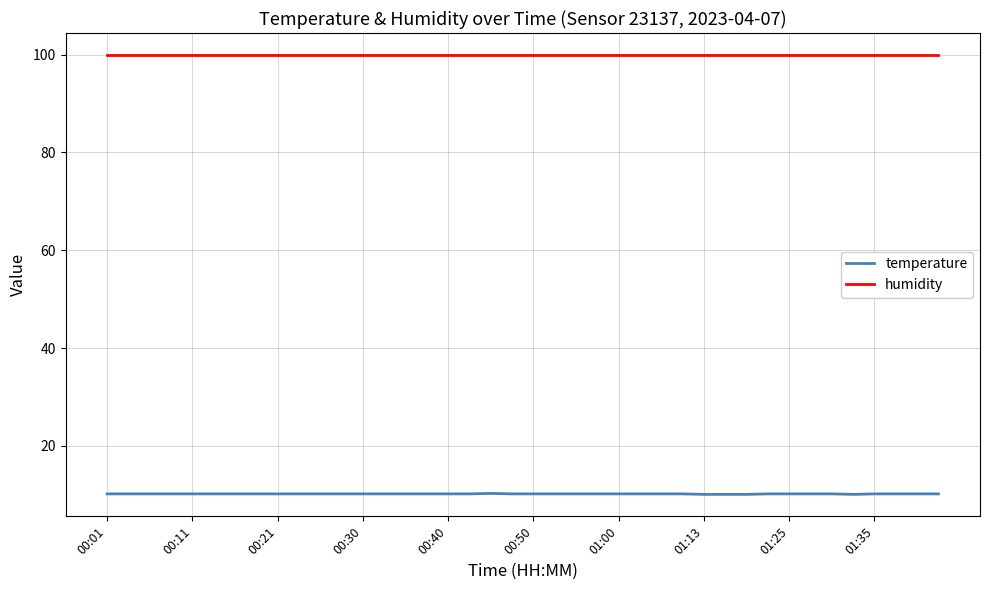

What are all the series names shown in the legend?

temperature, humidity